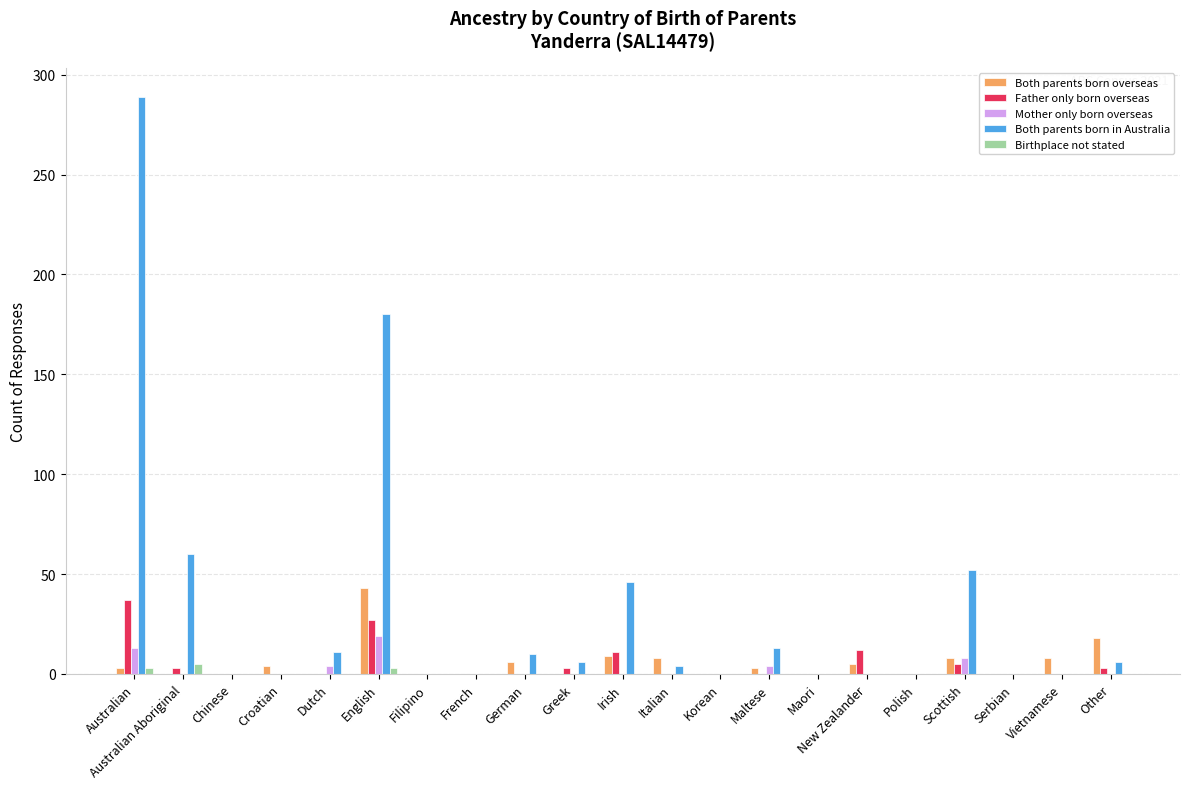

How many values in the Mother only born overseas series exceed 0?

5